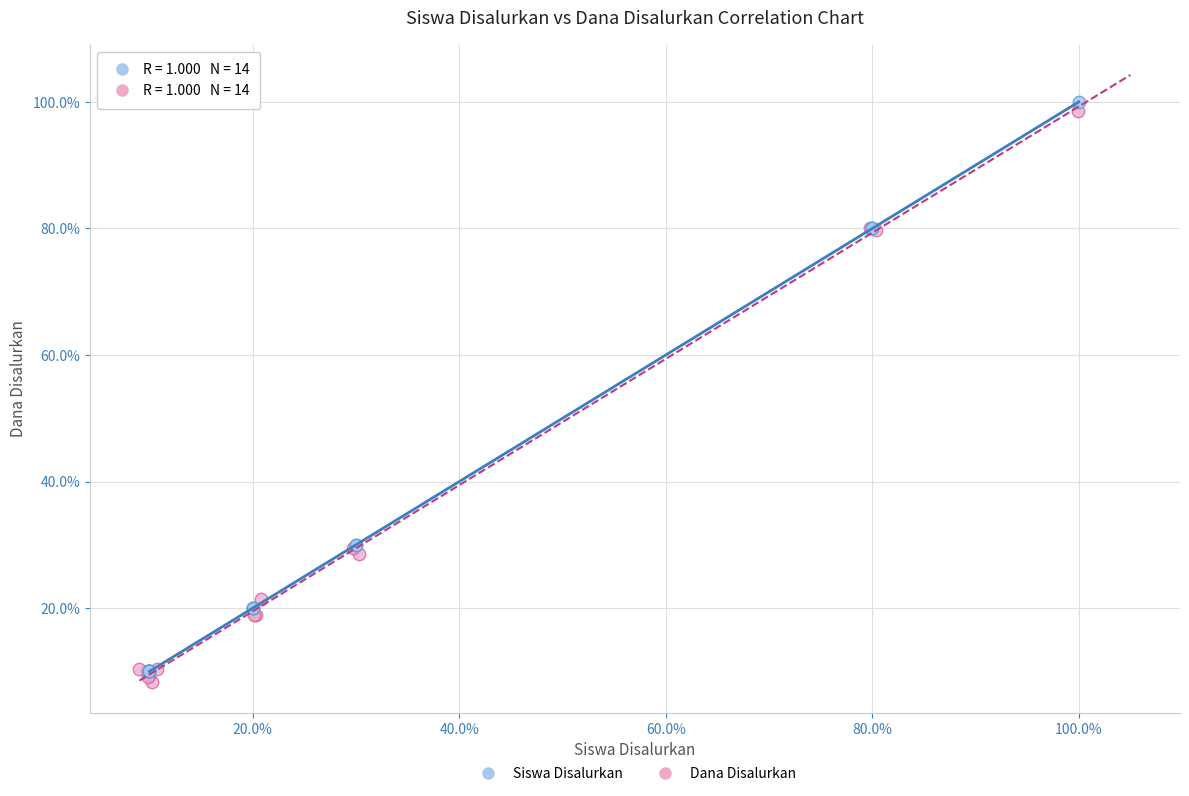

Which series reaches the minimum Y coordinate?

Dana Disalurkan